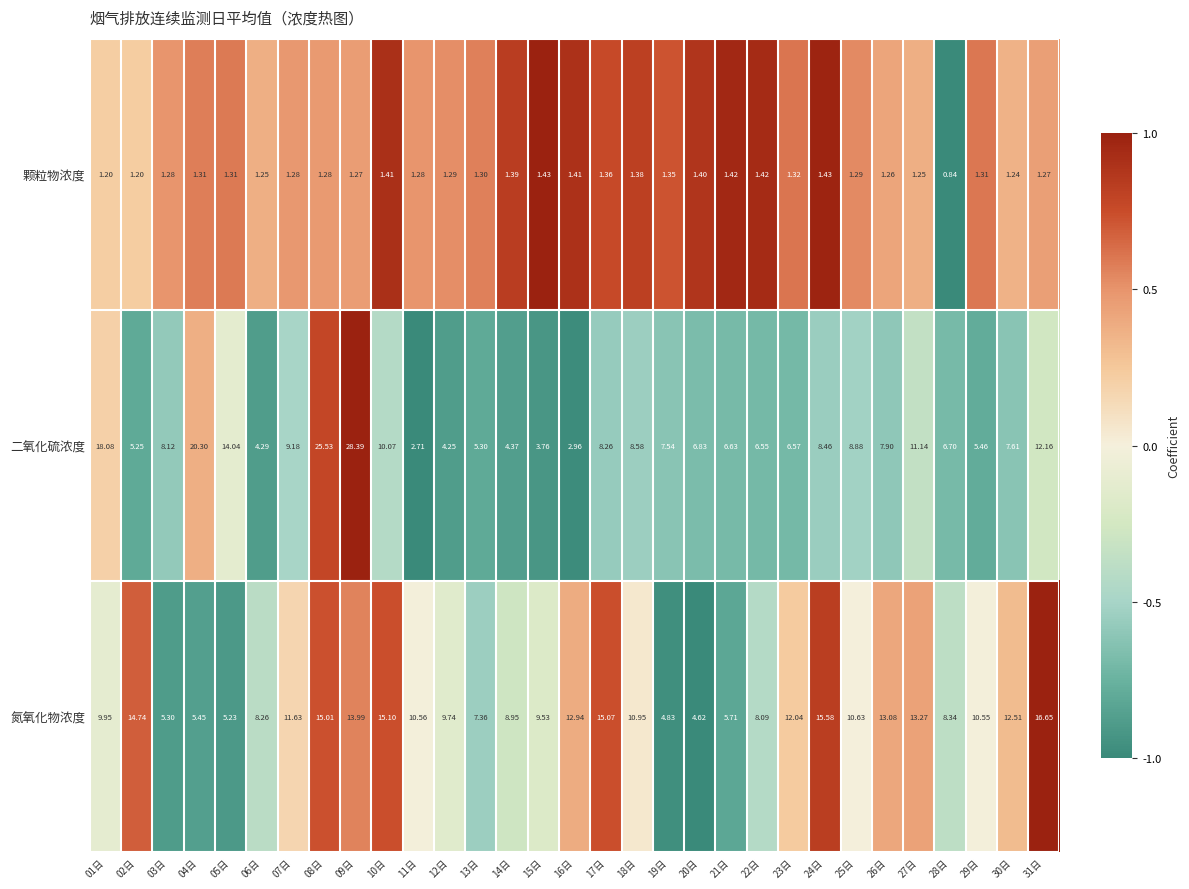

Rank the series at 10日 from highest to lowest value.

氮氧化物浓度, 二氧化硫浓度, 颗粒物浓度